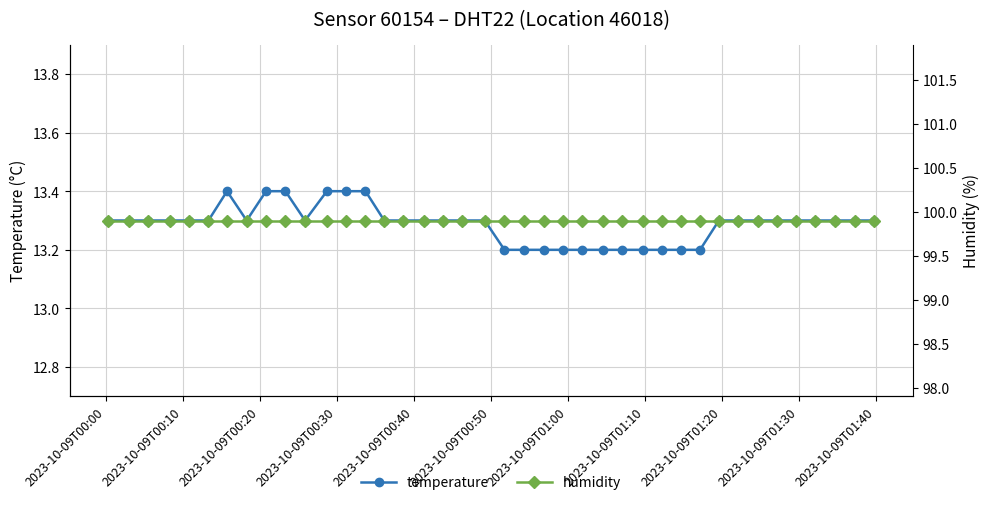

True or false: humidity has more than 1 points higher than both neighbors.

False